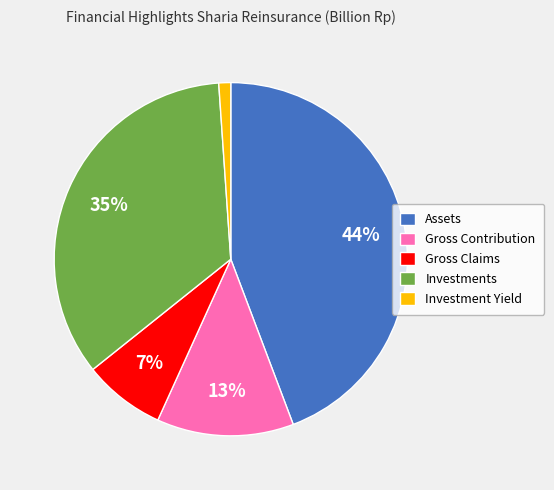

How many slices are in this pie chart?

5